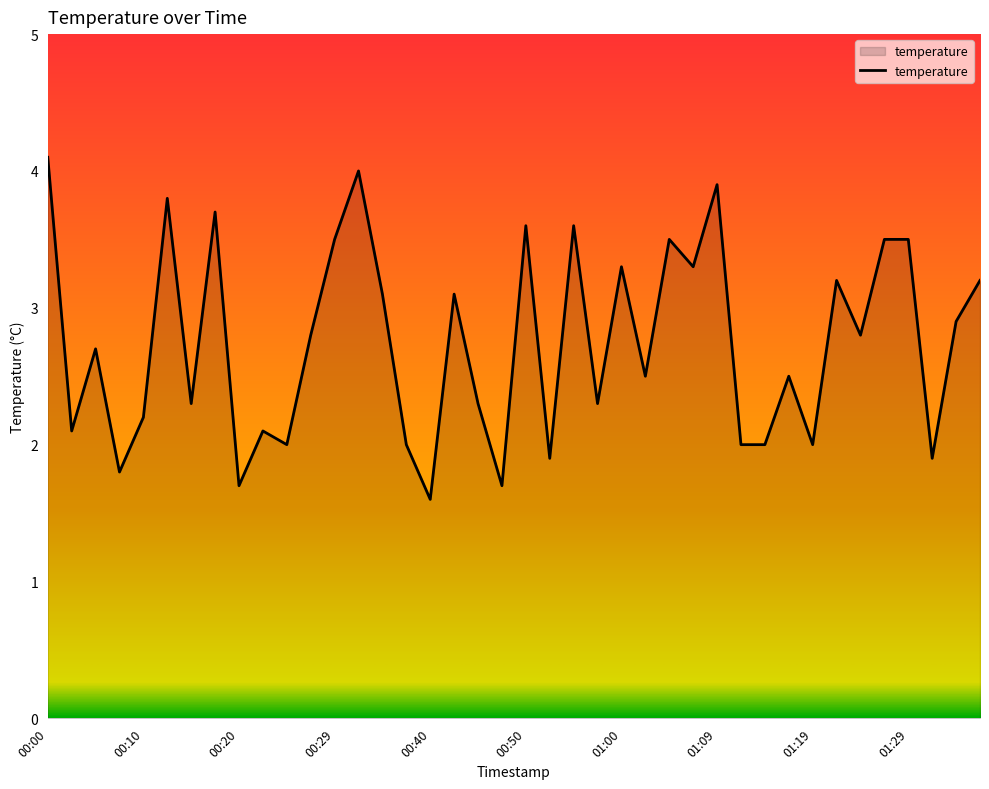

What is the difference between the maximum and minimum values?

2.5